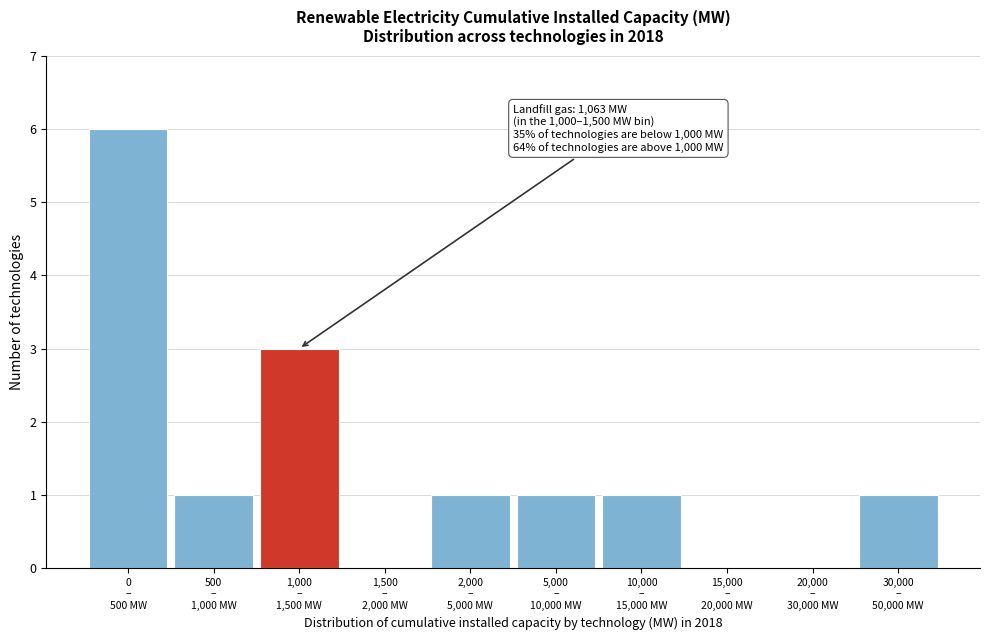

What is the sum of all values?

14